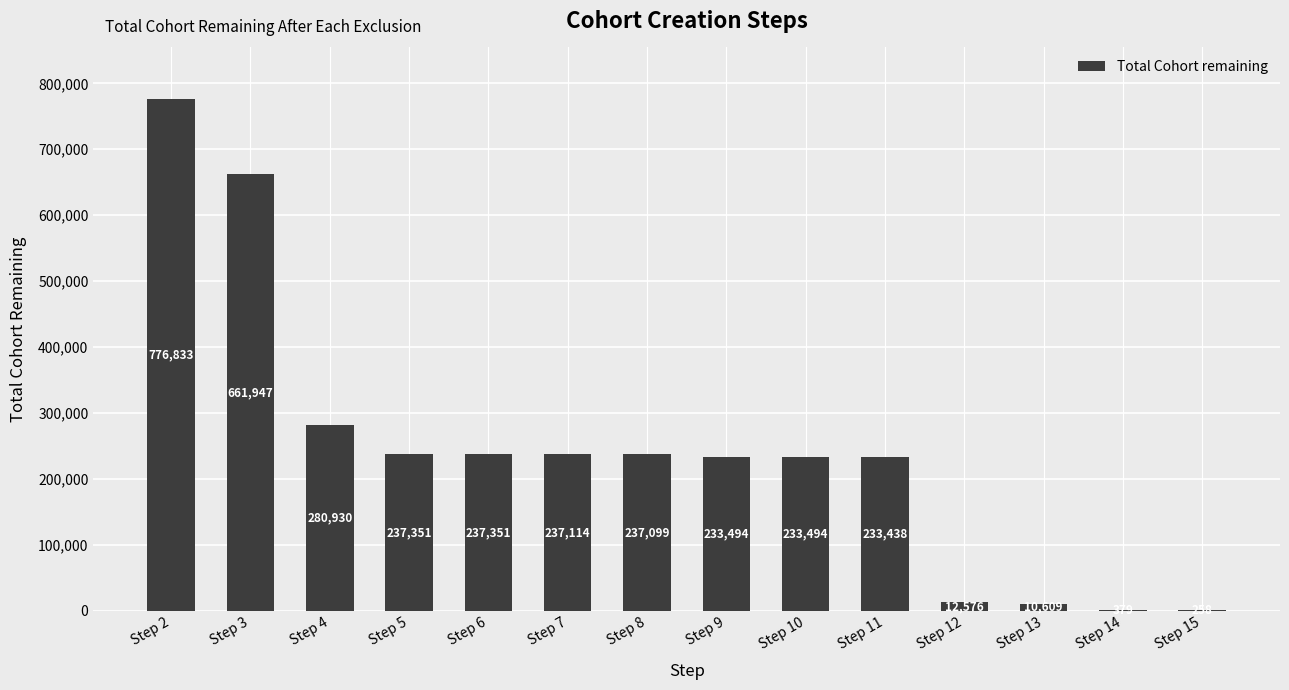

What is the change in value from Step 3 to Step 12?

-649371